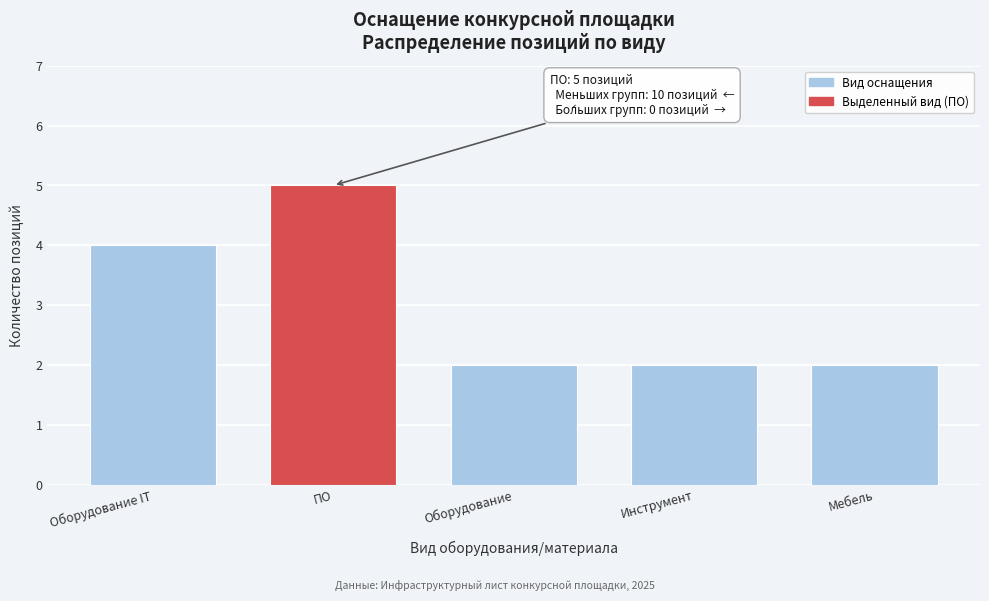

Reading left to right, list all the values displayed in this chart.

Оборудование IT=4	ПО=5	Оборудование=2	Инструмент=2	Мебель=2